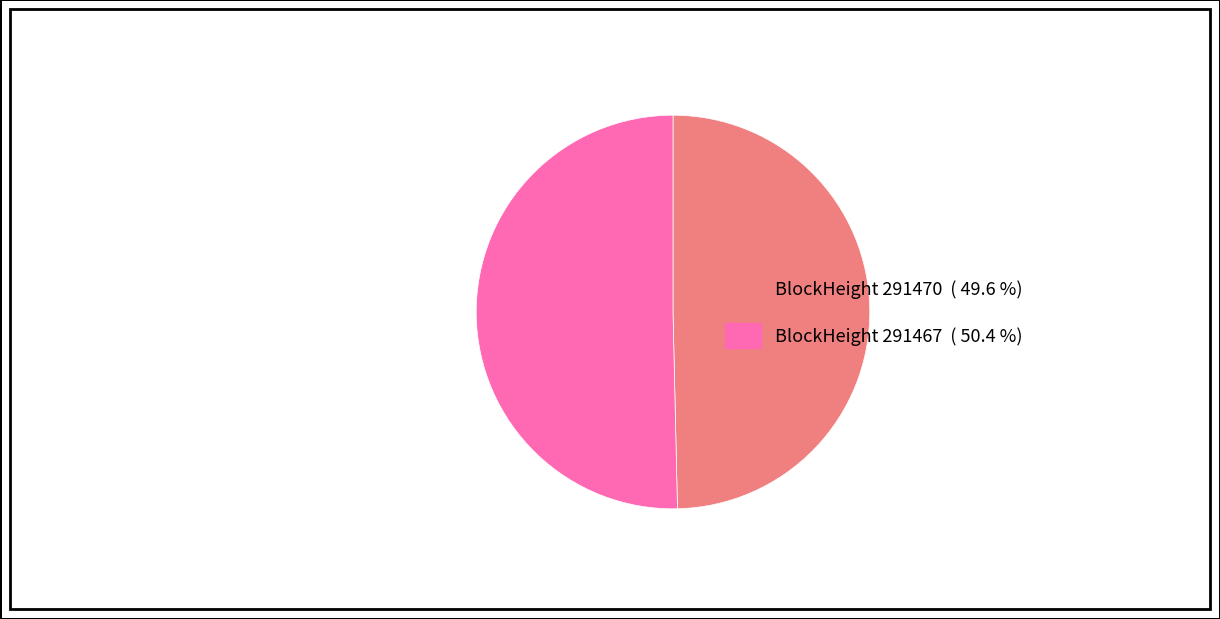

Rank the categories by value from lowest to highest.

BlockHeight 291470 ( 49.6 %), BlockHeight 291467 ( 50.4 %)